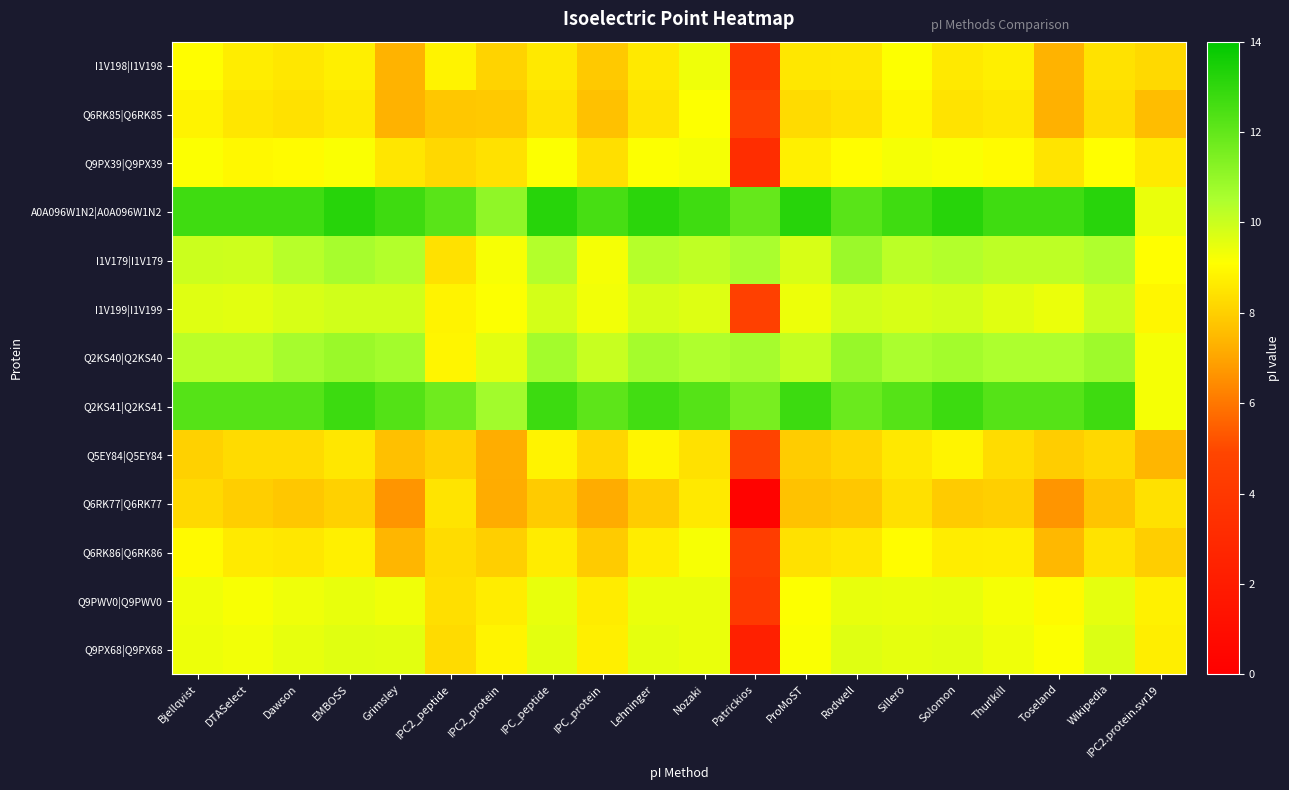

What is the difference between the highest and lowest values at Lehninger?

5.2